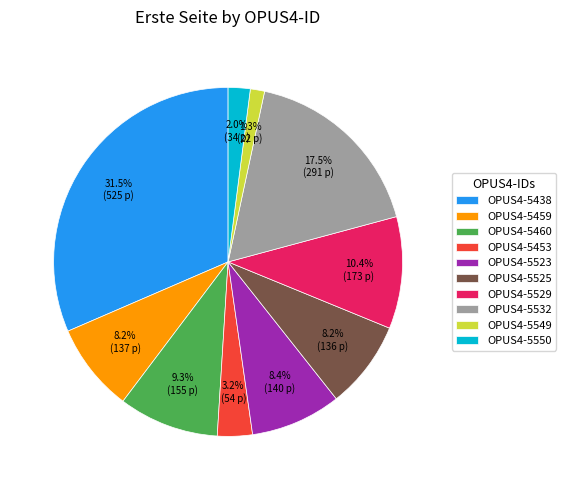

Is it true that OPUS4-5453 is 10% of the pie?

False